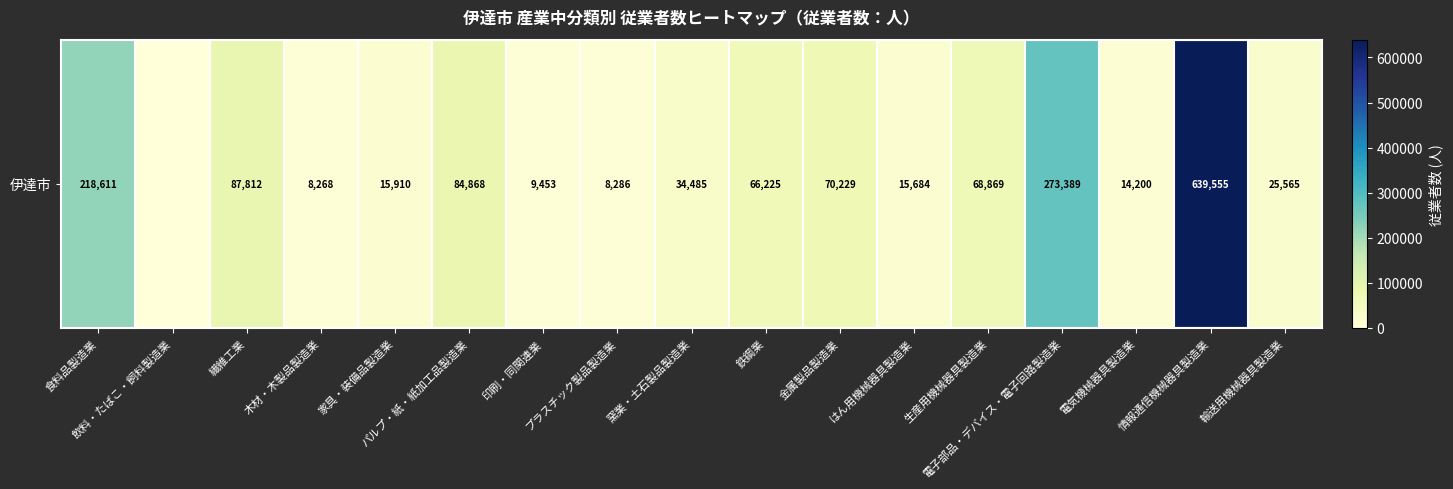

The value at 印刷・同関連業 is 9453. True or false?

True